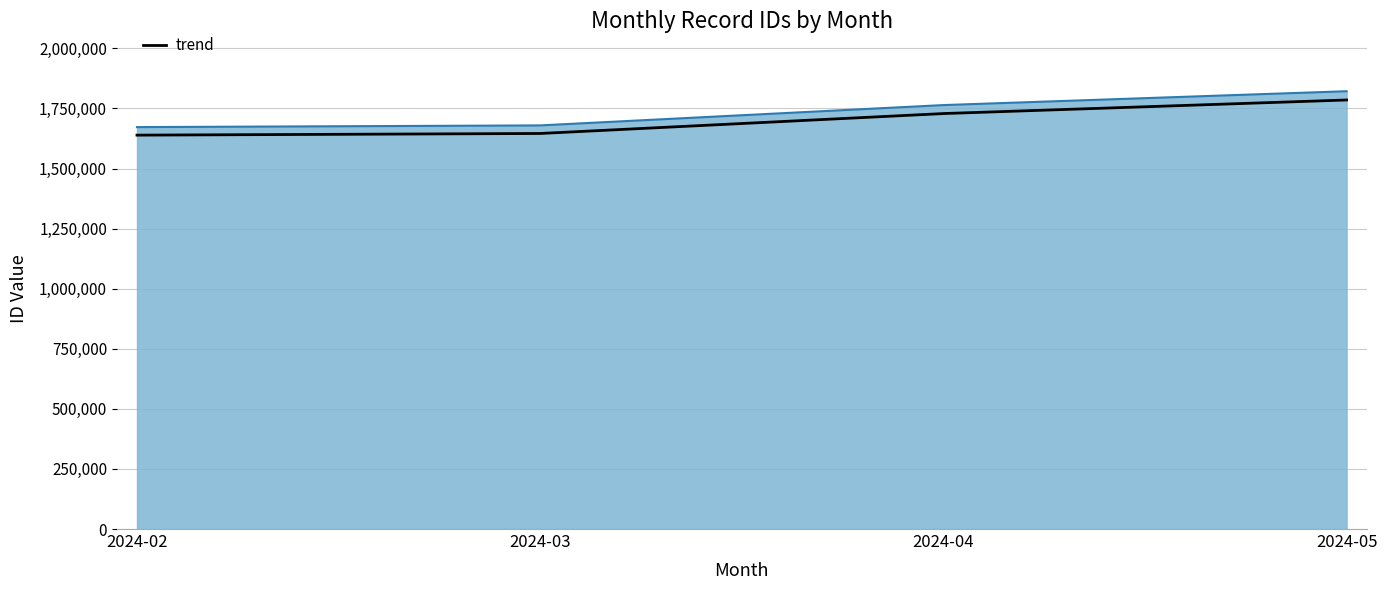

Which category has the lowest value across all series?

2024-02